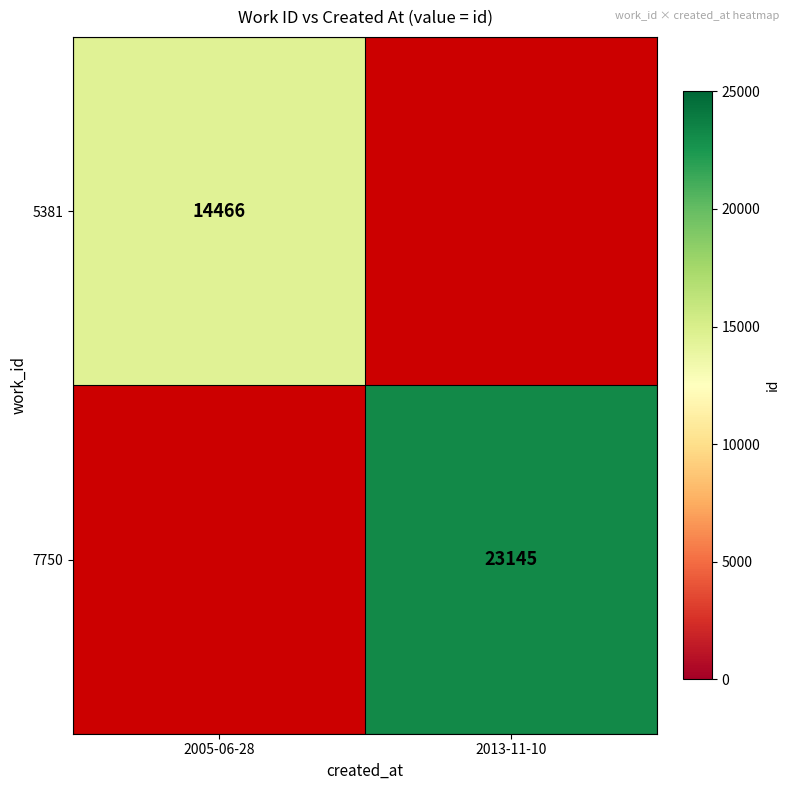

The 5381 series shows 22070.1 at 2005-06-28. True or false?

False